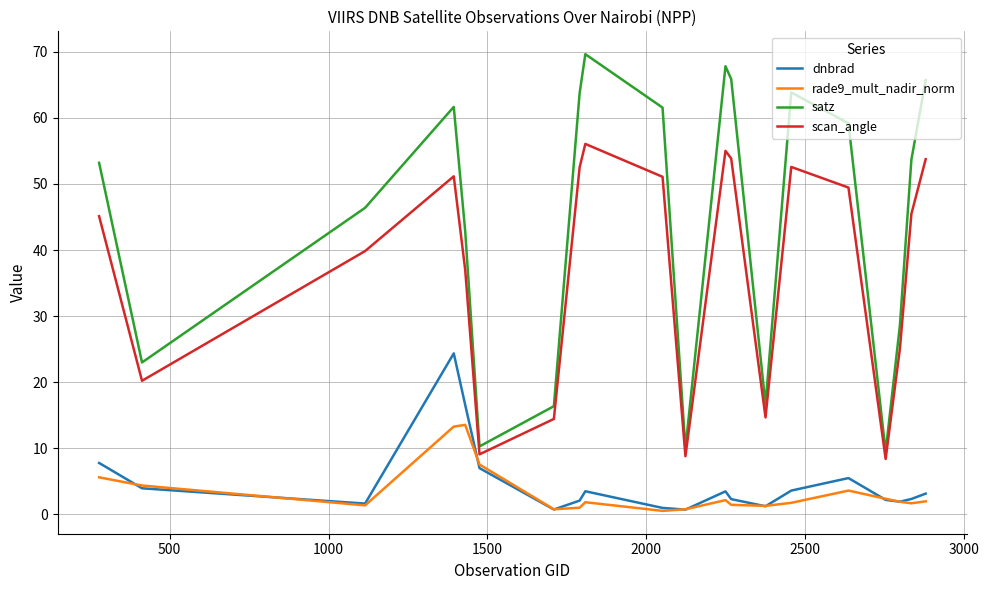

Which series has the largest range (max minus min)?

satz